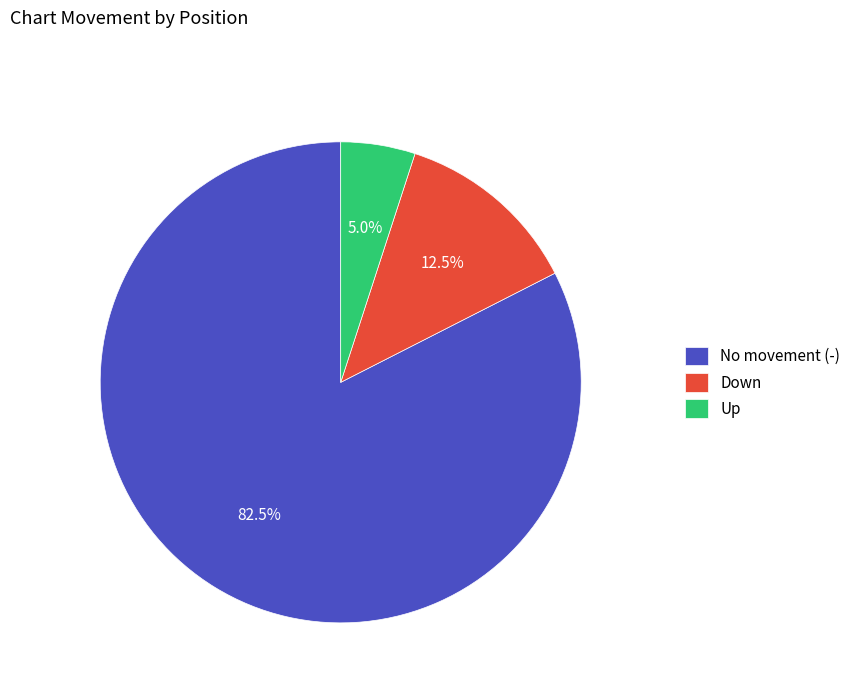

Rank the categories by value from lowest to highest.

Up, Down, No movement (-)